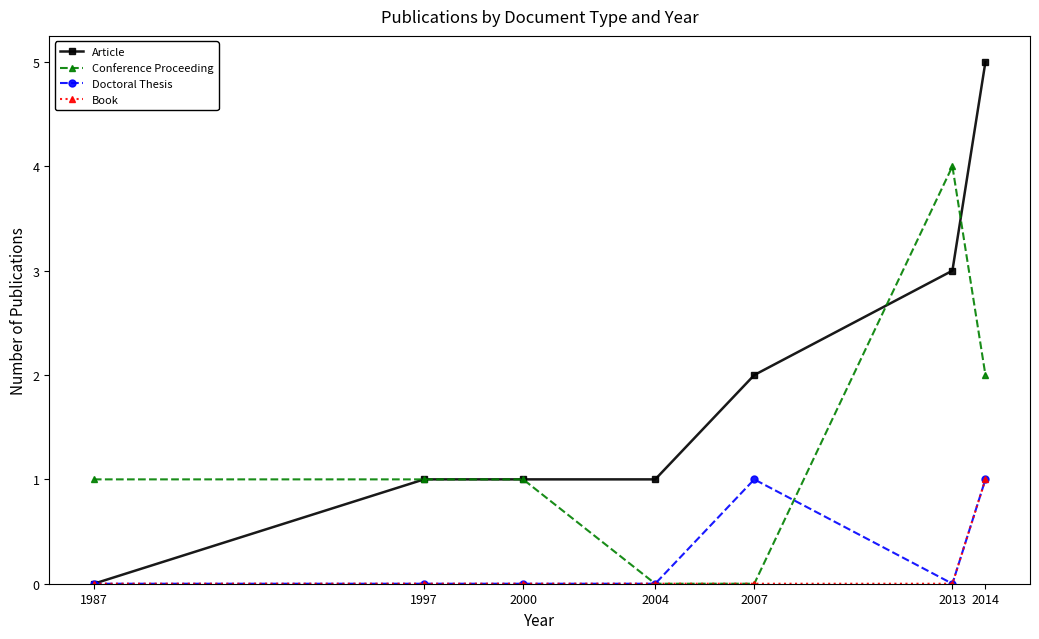

At which category is the sum across all series the highest?

2014